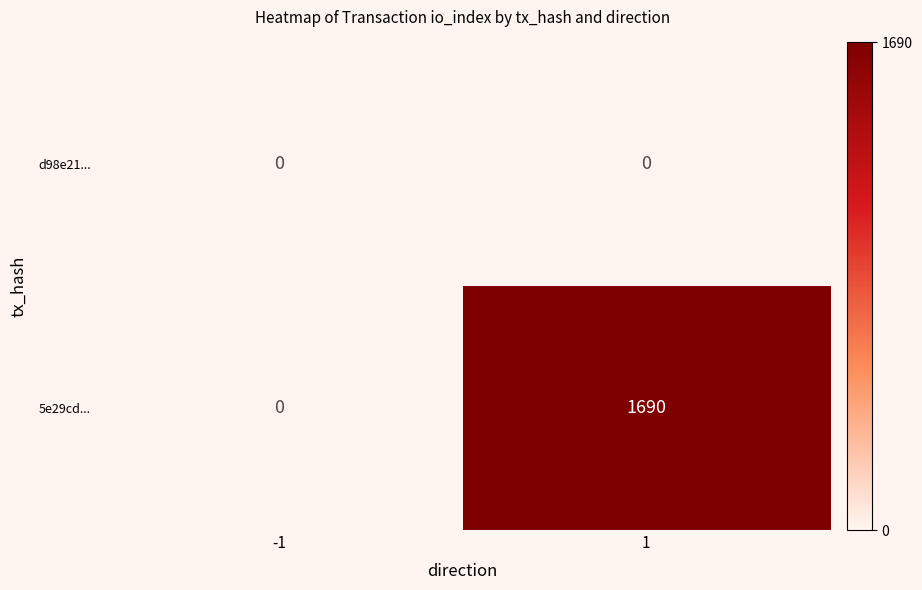

The 5e29cd... series shows 1690 at 1. True or false?

True